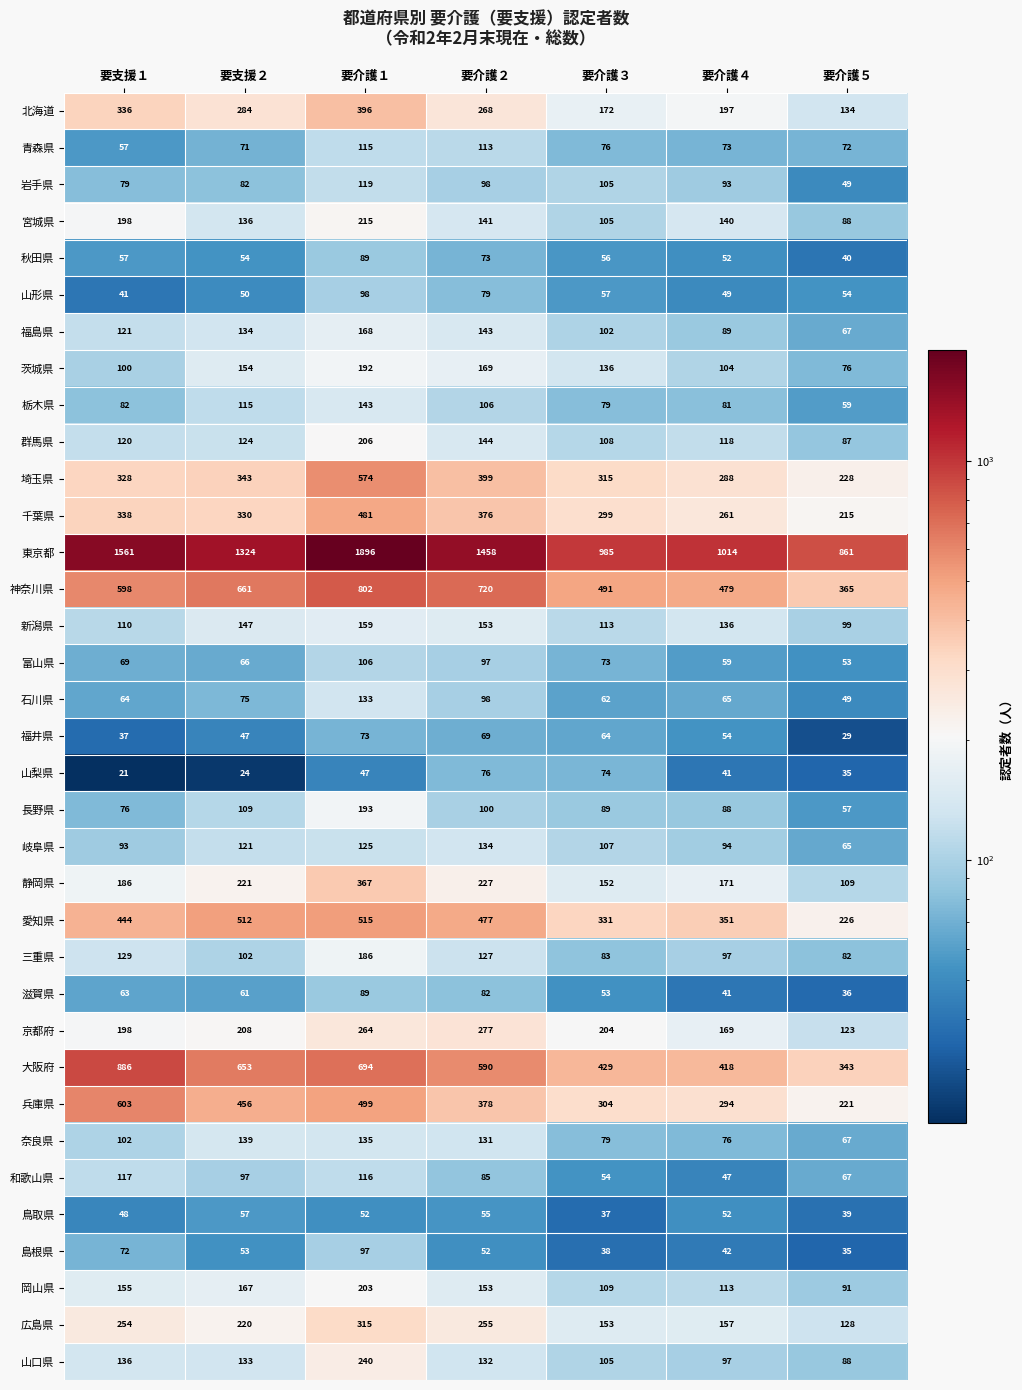

What is the difference between the maximum and minimum values in the 石川県 series?

84